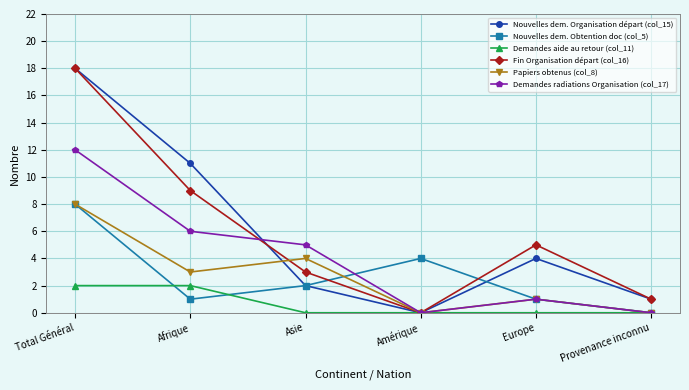

Between Asie and Amérique, which series saw the biggest shift?

Demandes radiations Organisation (col_17)